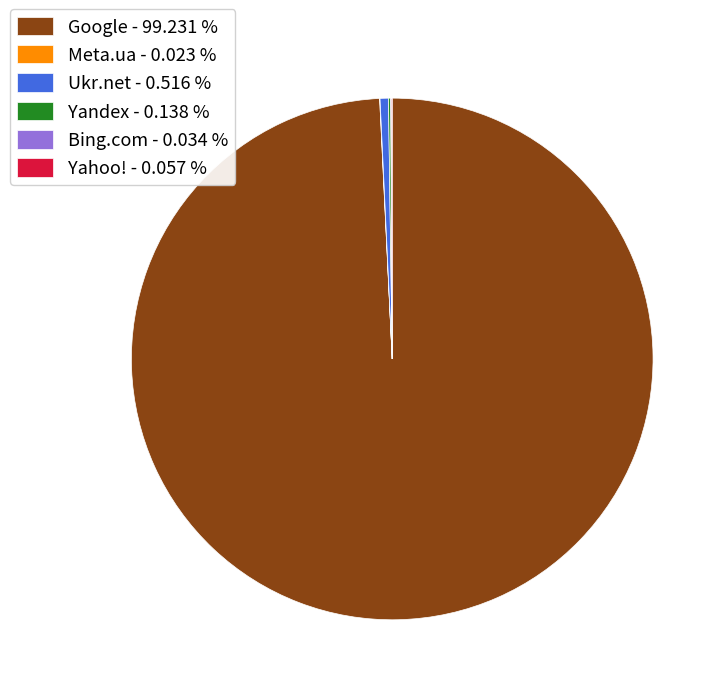

Which has a higher value, Google - 99.231 % or Ukr.net - 0.516 %?

Google - 99.231 %